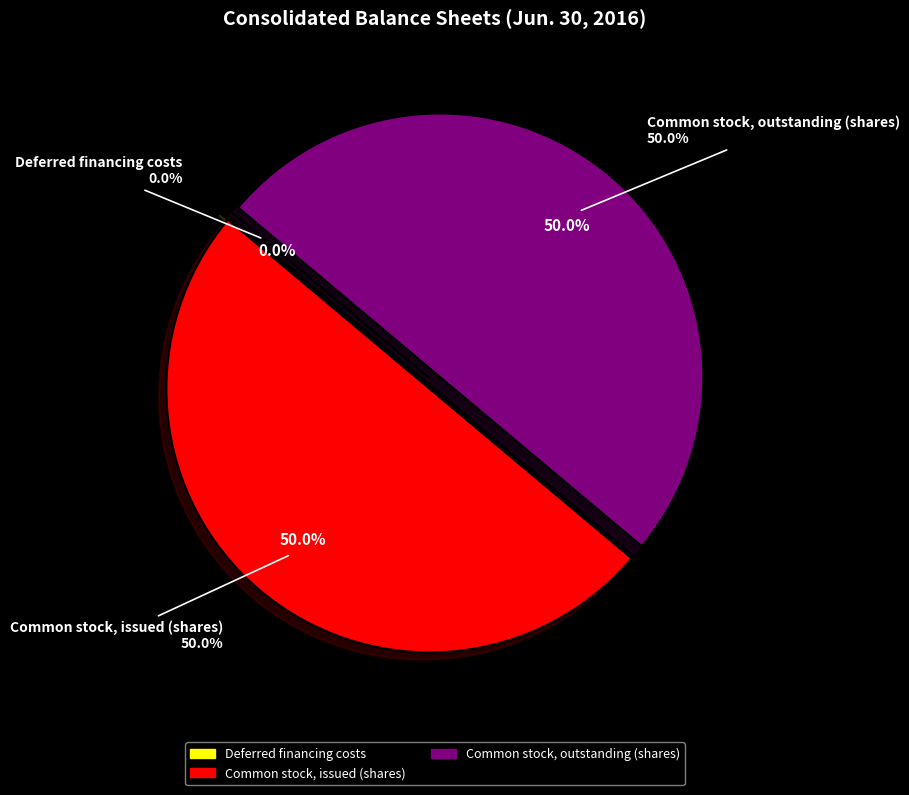

True or false: Common stock, outstanding (shares) accounts for 38% of the total.

False